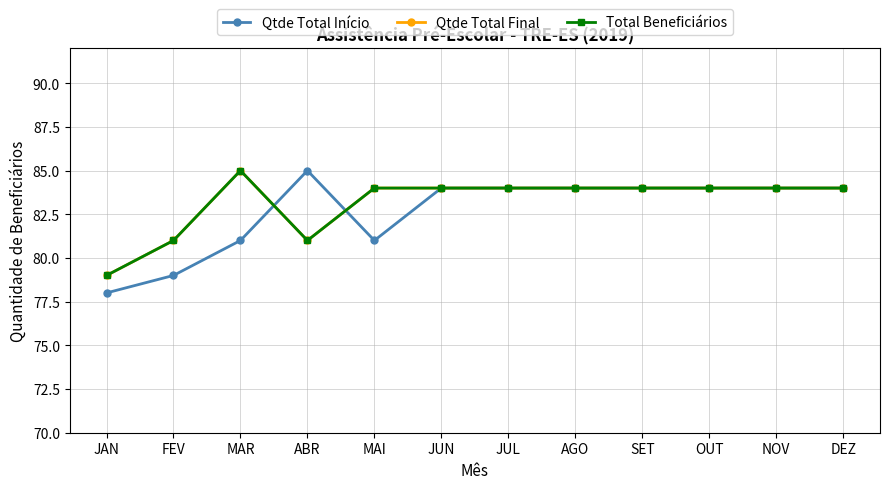

At which category does Qtde Total Final reach its first local peak?

MAR